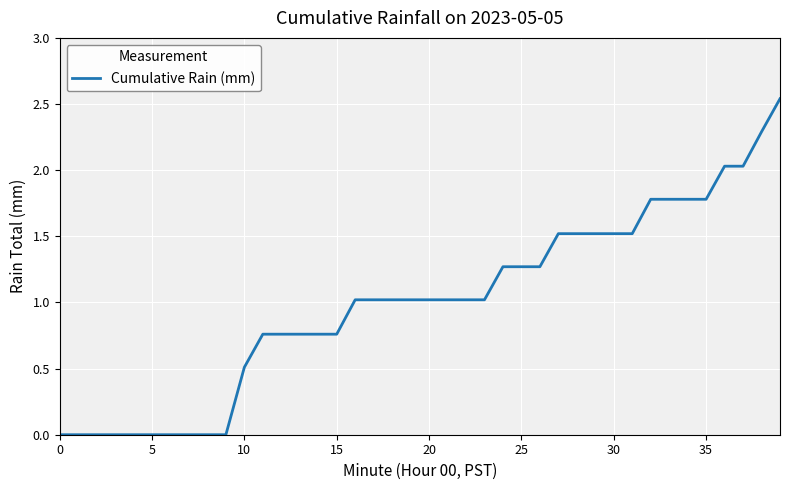

Is this an area chart (filled region under the line)?

No